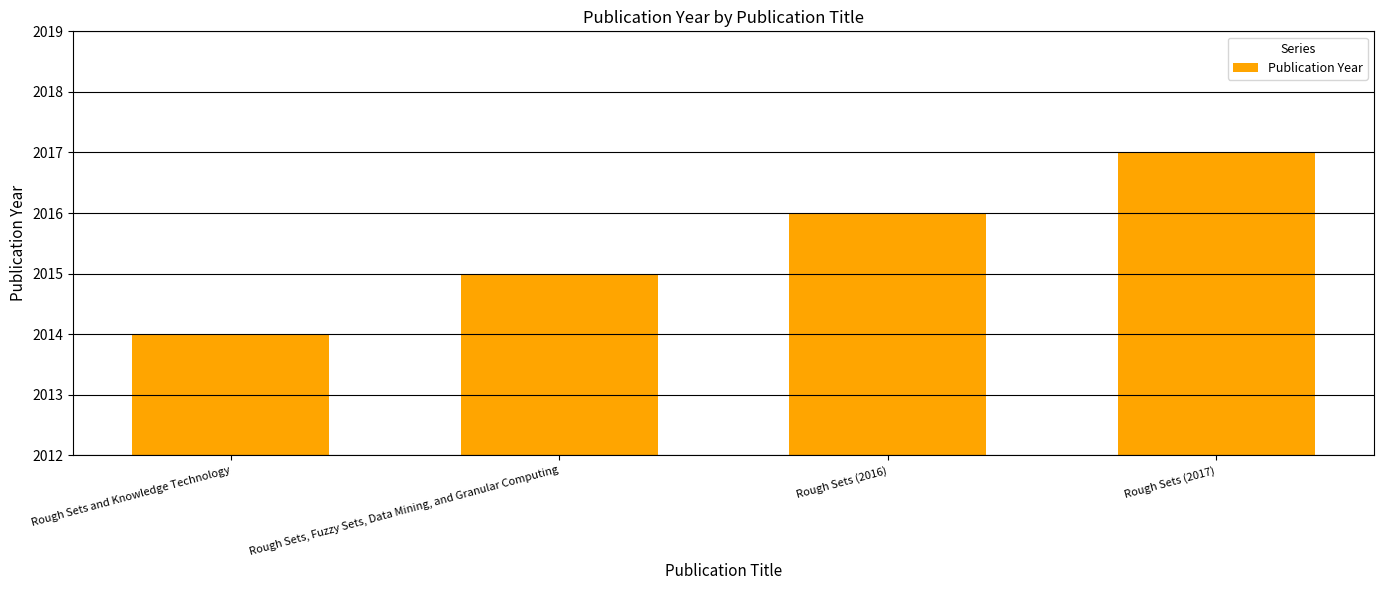

Between Rough Sets (2016) and Rough Sets and Knowledge Technology, which is larger?

Rough Sets (2016)